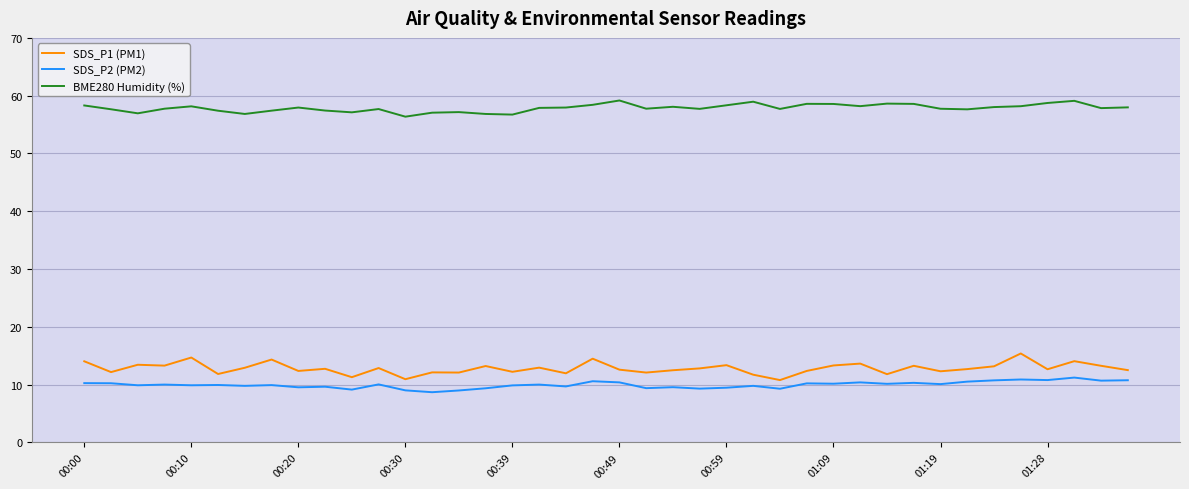

True or false: SDS_P1 (PM1) has more than 2 points higher than both neighbors.

True